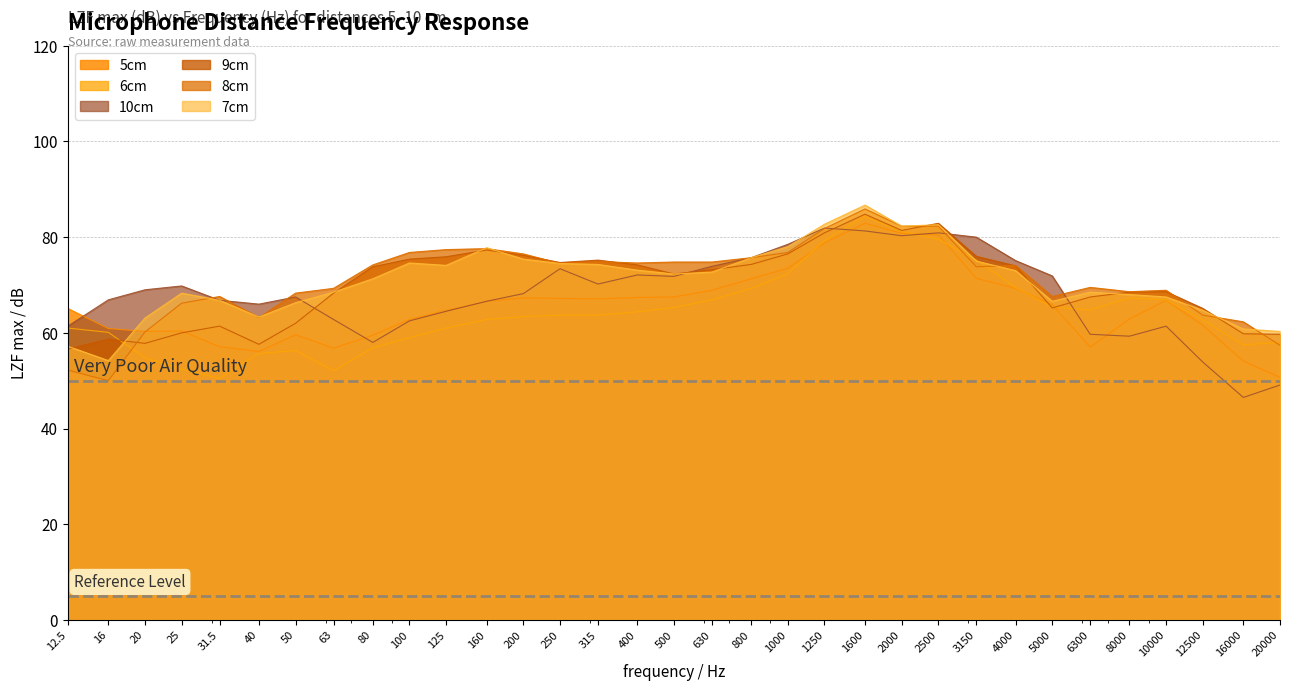

How many interior local valleys does the 7cm series have?

6